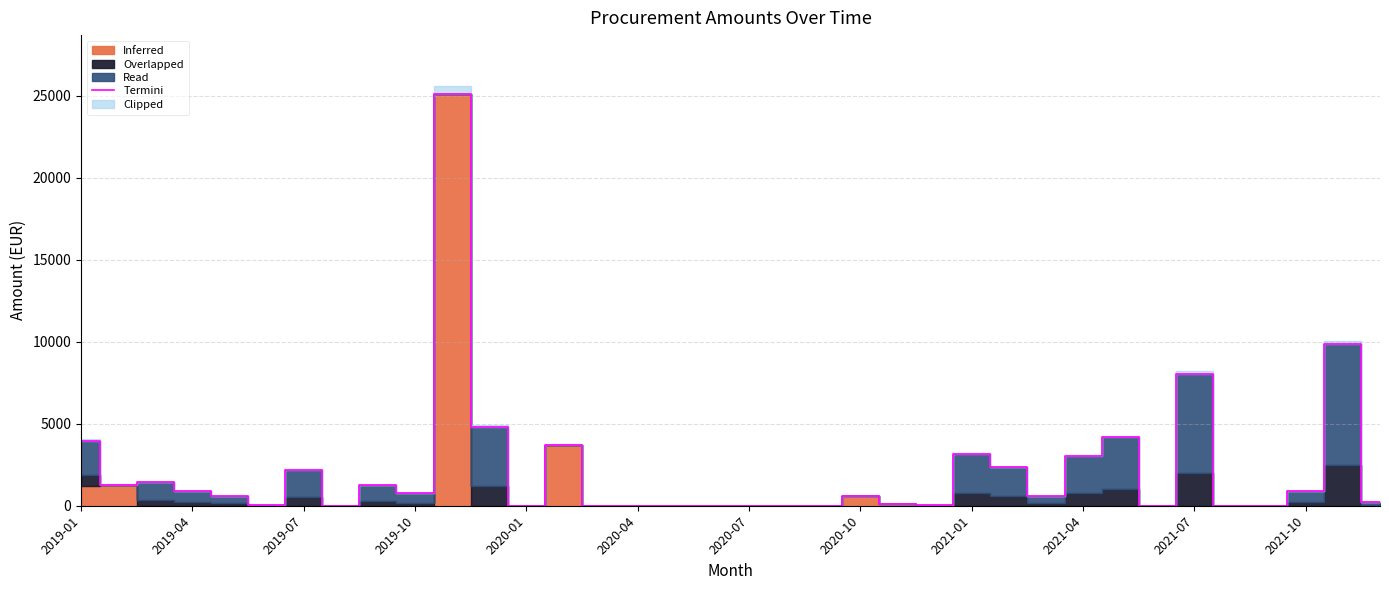

What is the difference between the maximum and minimum values?

25132.0